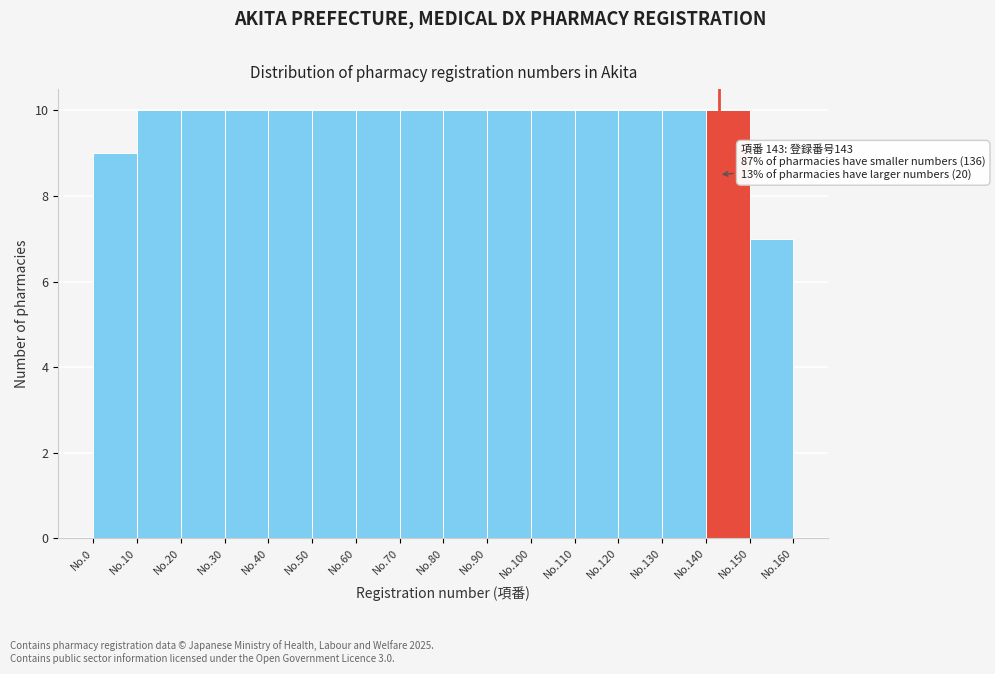

Reading left to right, extract all data points from this chart.

9	10	10	10	10	10	10	10	10	10	10	10	10	10	10	7